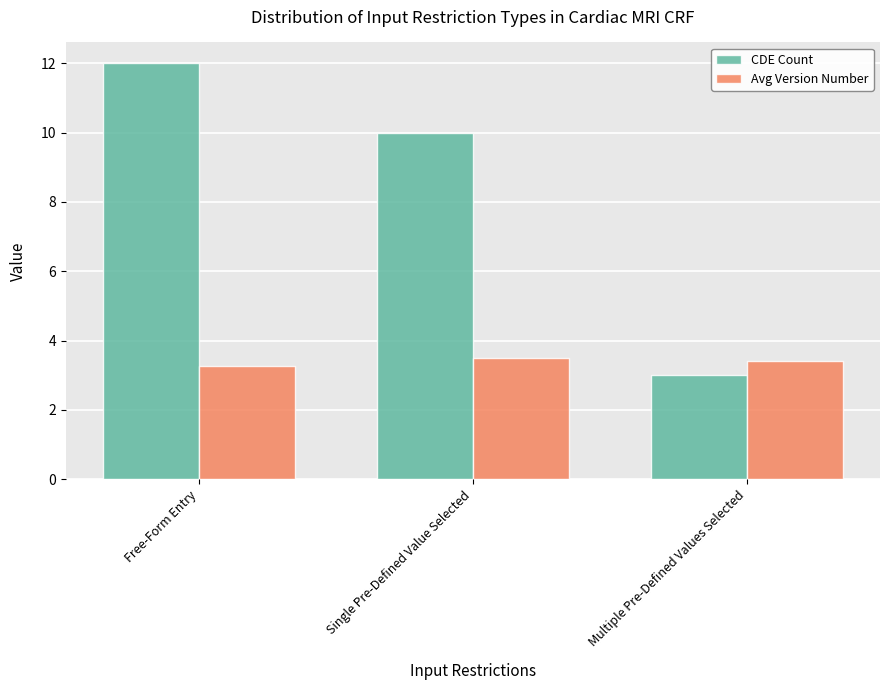

At which category is the sum across all series the highest?

Free-Form Entry